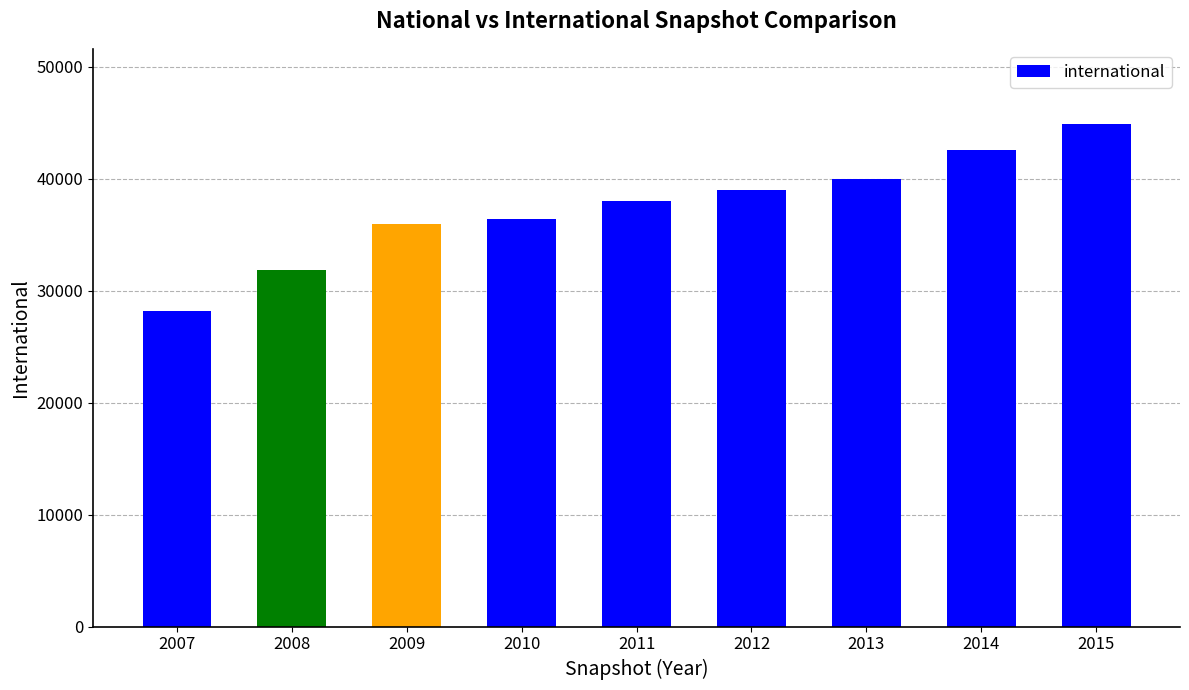

Between 2007 and 2010, which is larger?

2010